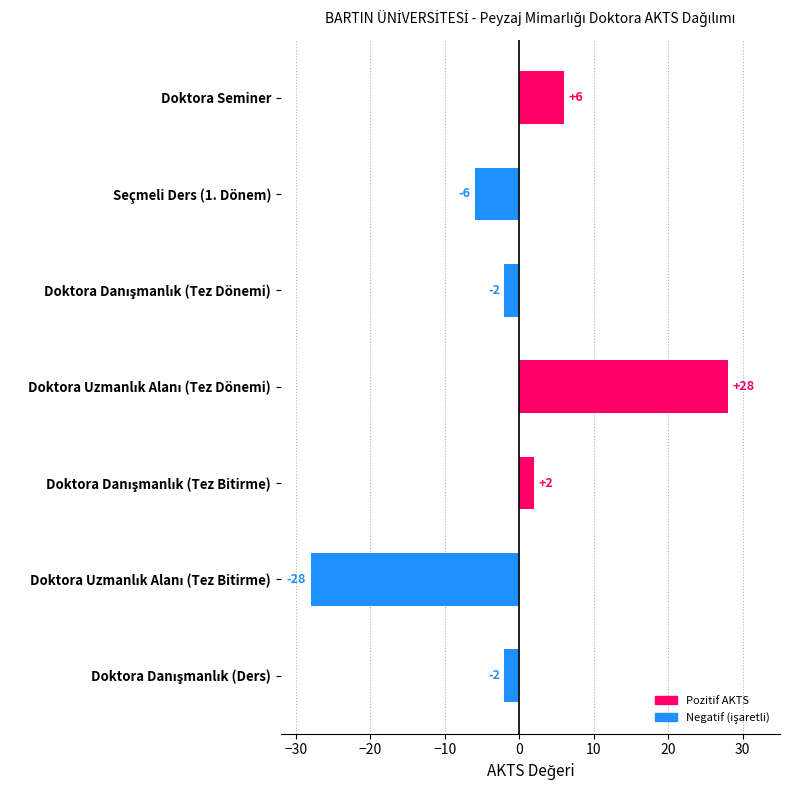

What is the smallest value displayed?

-28